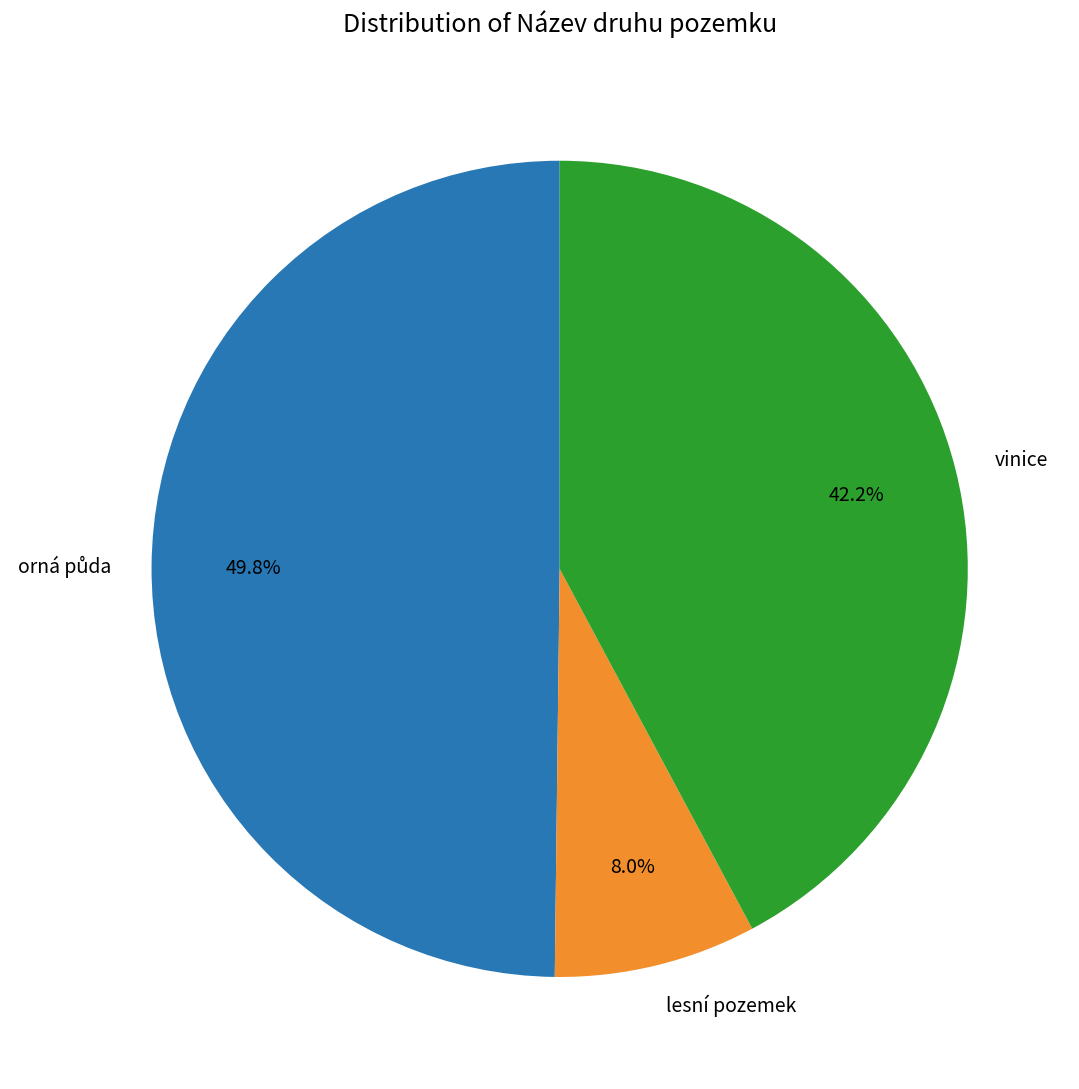

How many slices are in this pie chart?

3